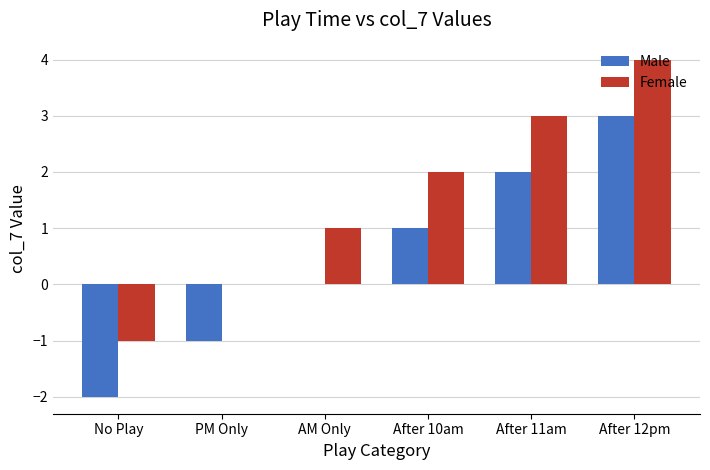

At which label does Female reach its peak?

After 12pm